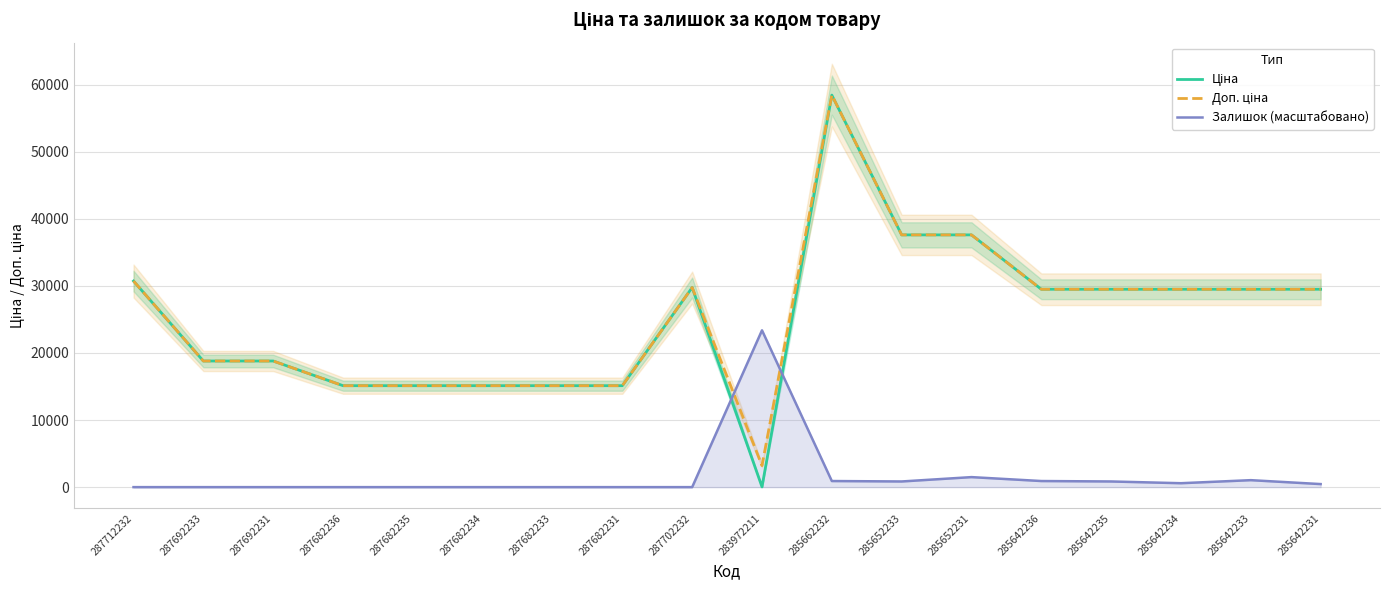

Reading left to right, list all the values displayed in this chart.

Ціна: 287712232=30717.1	287692233=18796.8	287692231=18796.8	287682236=15120.0	287682235=15120.0	287682234=15120.0	287682233=15120.0	287682231=15120.0	287702232=29747.2	283972211=32.0	285662232=58426.5	285652233=37593.6	285652231=37593.6	285642236=29491.5	285642235=29491.5	285642234=29491.5	285642233=29491.5	285642231=29491.5
Доп. ціна: 287712232=30717.1	287692233=18796.8	287692231=18796.8	287682236=15120.0	287682235=15120.0	287682234=15120.0	287682233=15120.0	287682231=15120.0	287702232=29747.2	283972211=3205.0	285662232=58426.5	285652233=37593.6	285652231=37593.6	285642236=29491.5	285642235=29491.5	285642234=29491.5	285642233=29491.5	285642231=29491.5
Залишок (масштабовано): 287712232=0.0	287692233=0.0	287692231=0.0	287682236=0.0	287682235=0.0	287682234=0.0	287682233=0.0	287682231=0.0	287702232=0.0	283972211=23370.6	285662232=908.9	285652233=843.9	285652231=1493.1	285642236=908.9	285642235=843.9	285642234=584.3	285642233=1038.7	285642231=454.4